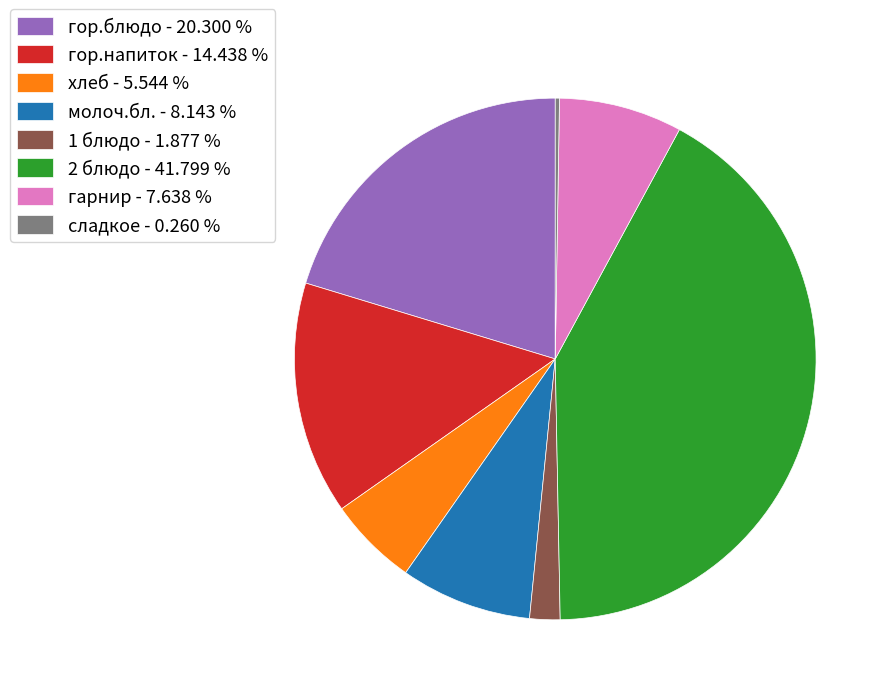

The хлеб slice represents 14% of the pie. True or false?

False